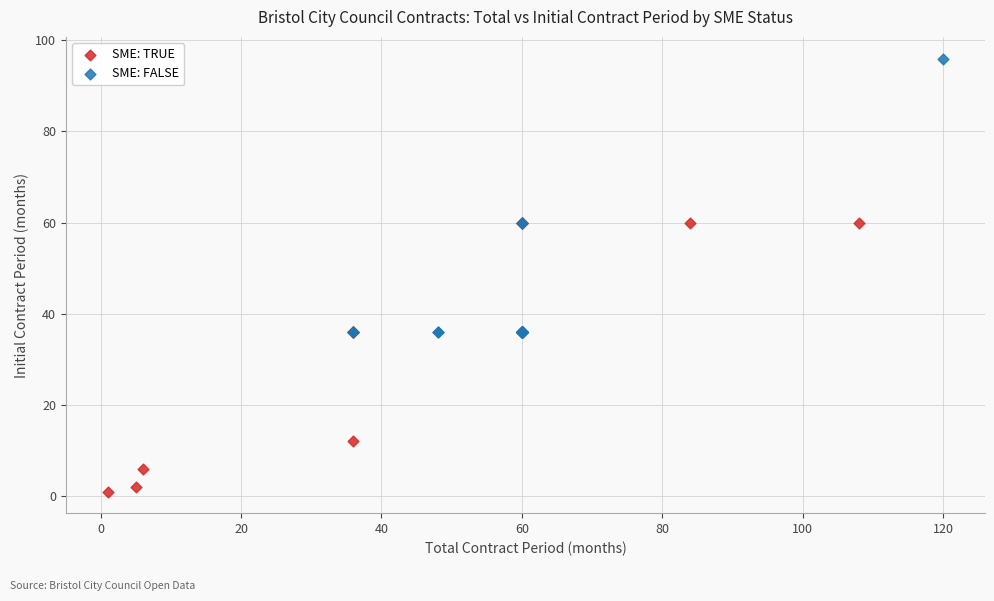

Which series reaches the maximum Y coordinate?

SME: FALSE